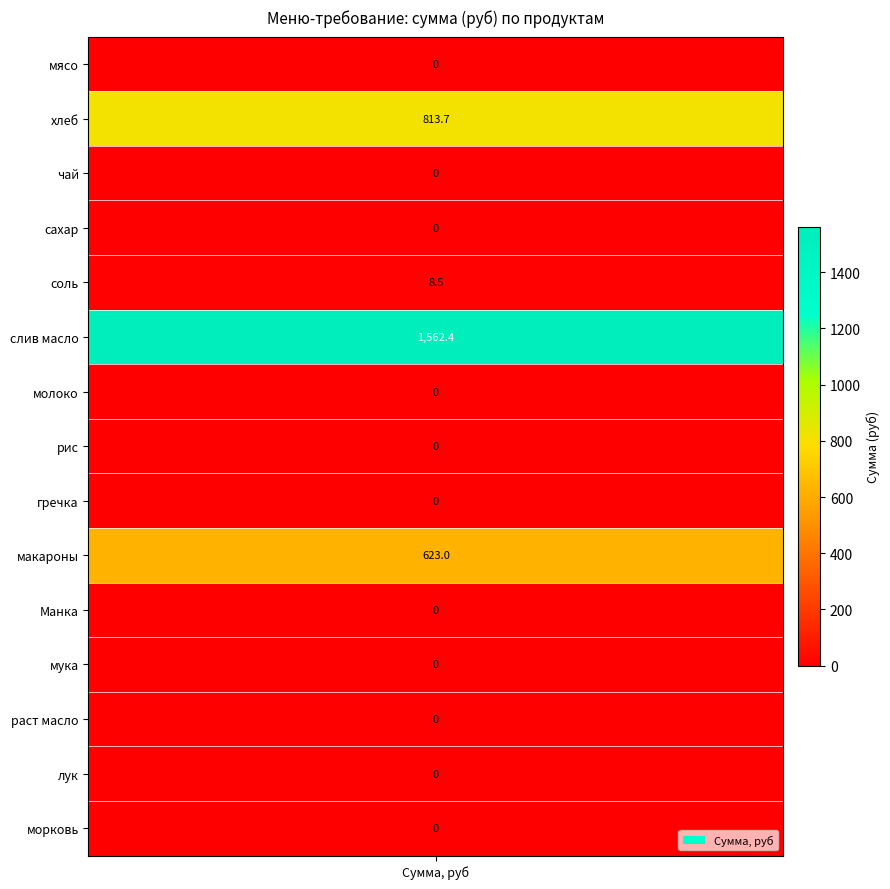

At how many categories does at least one series exceed 957?

1